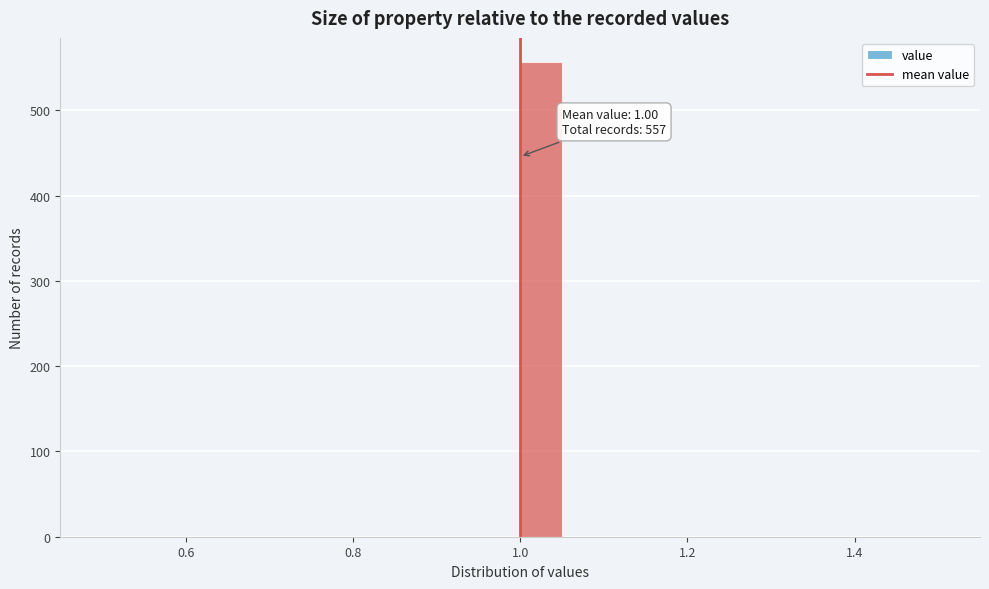

Read against the x-axis, roughly where is the centre of the tallest bar?

1.02